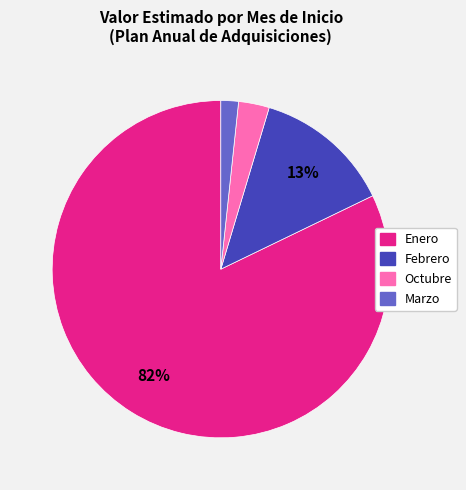

Count the number of slices in the pie.

4